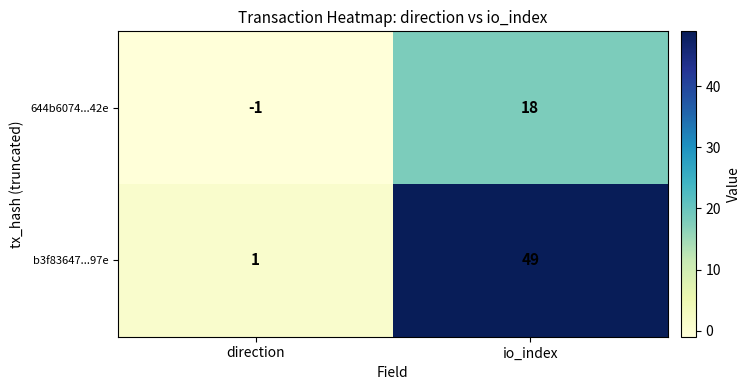

Is it true that 644b6074...42e equals -1 at direction?

True